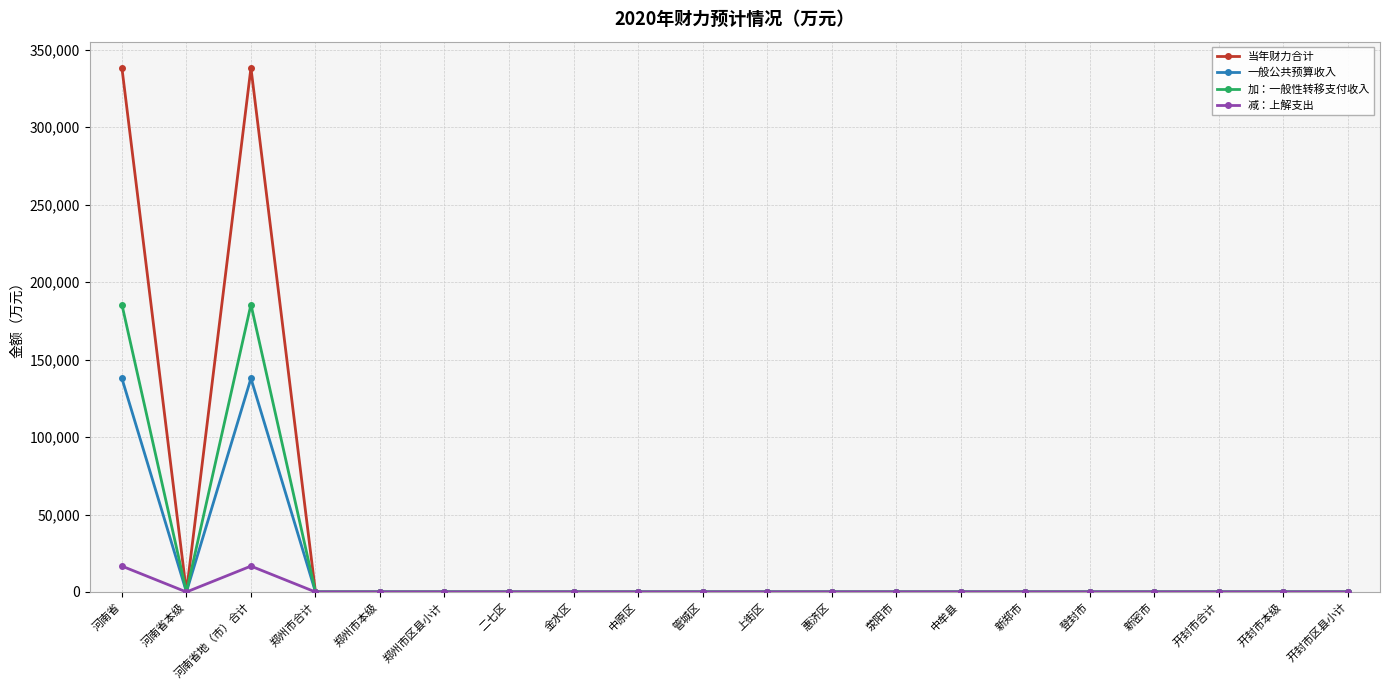

Reading left to right, transcribe all the data shown in this chart.

当年财力合计: 河南省=338332	河南省本级=0	河南省地（市）合计=338332	郑州市合计=0	郑州市本级=0	郑州市区县小计=0	二七区=0	金水区=0	中原区=0	管城区=0	上街区=0	惠济区=0	荥阳市=0	中牟县=0	新郑市=0	登封市=0	新密市=0	开封市合计=0	开封市本级=0	开封市区县小计=0
一般公共预算收入: 河南省=137870	河南省本级=0	河南省地（市）合计=137870	郑州市合计=0	郑州市本级=0	郑州市区县小计=0	二七区=0	金水区=0	中原区=0	管城区=0	上街区=0	惠济区=0	荥阳市=0	中牟县=0	新郑市=0	登封市=0	新密市=0	开封市合计=0	开封市本级=0	开封市区县小计=0
加：一般性转移支付收入: 河南省=185542	河南省本级=0	河南省地（市）合计=185542	郑州市合计=0	郑州市本级=0	郑州市区县小计=0	二七区=0	金水区=0	中原区=0	管城区=0	上街区=0	惠济区=0	荥阳市=0	中牟县=0	新郑市=0	登封市=0	新密市=0	开封市合计=0	开封市本级=0	开封市区县小计=0
减：上解支出: 河南省=16696	河南省本级=0	河南省地（市）合计=16696	郑州市合计=0	郑州市本级=0	郑州市区县小计=0	二七区=0	金水区=0	中原区=0	管城区=0	上街区=0	惠济区=0	荥阳市=0	中牟县=0	新郑市=0	登封市=0	新密市=0	开封市合计=0	开封市本级=0	开封市区县小计=0